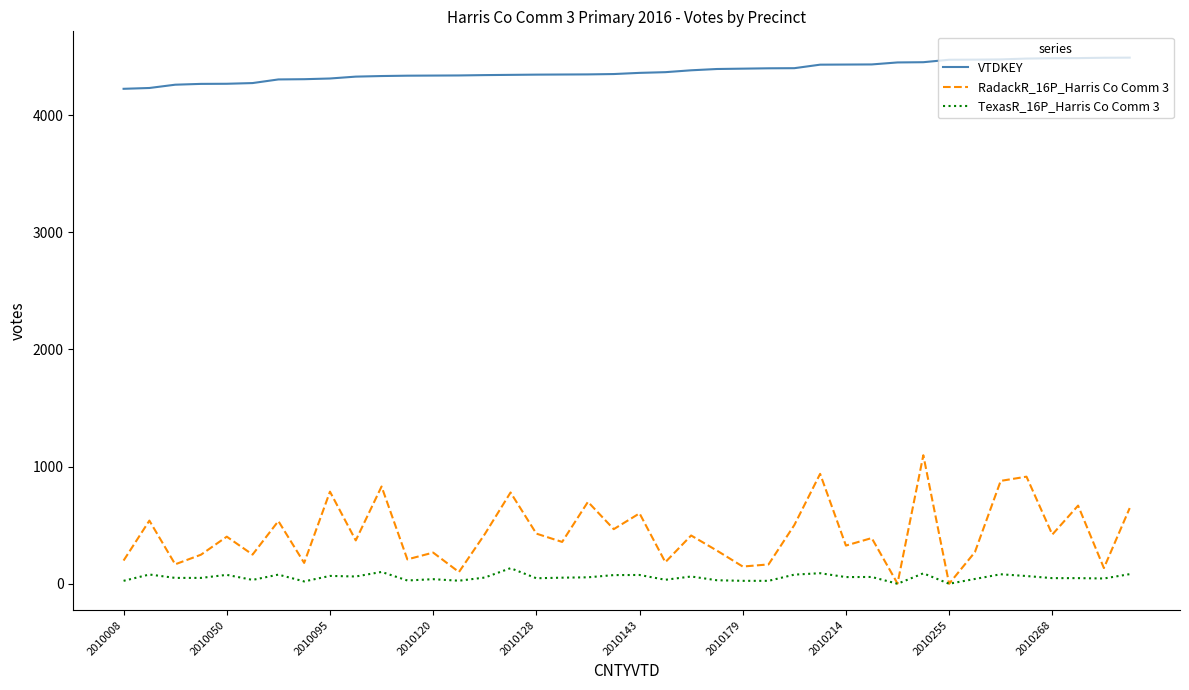

Which series has the largest range (max minus min)?

RadackR_16P_Harris Co Comm 3